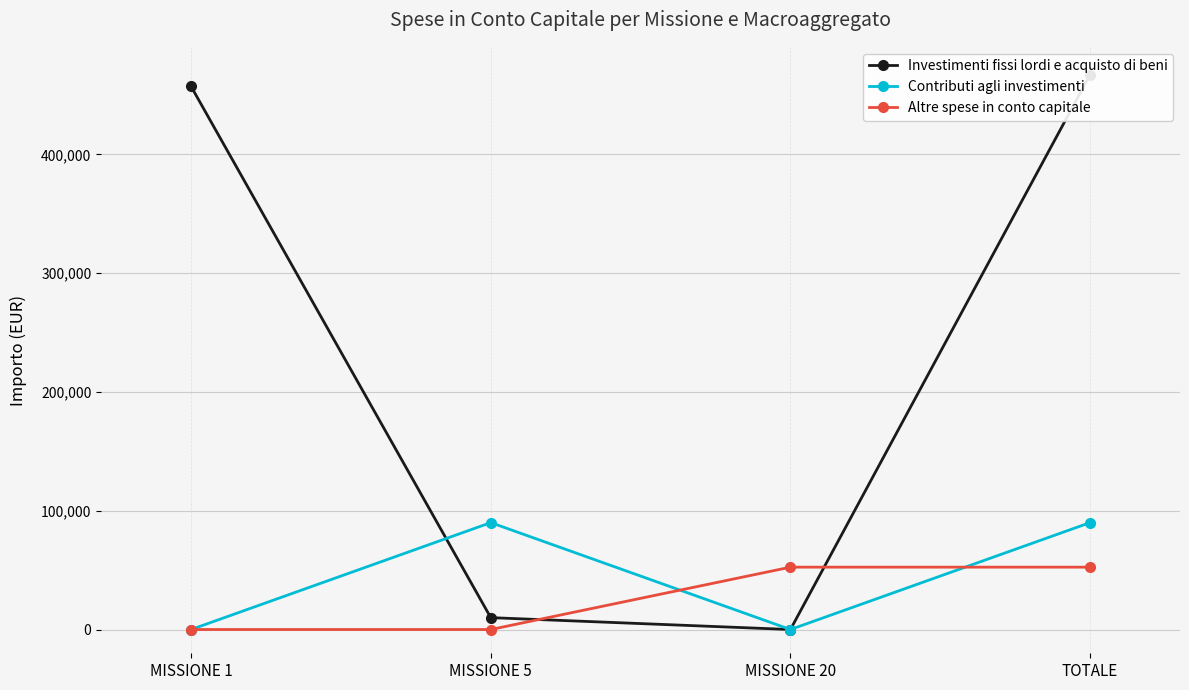

At which category does the chart reach its minimum across all series?

MISSIONE 20